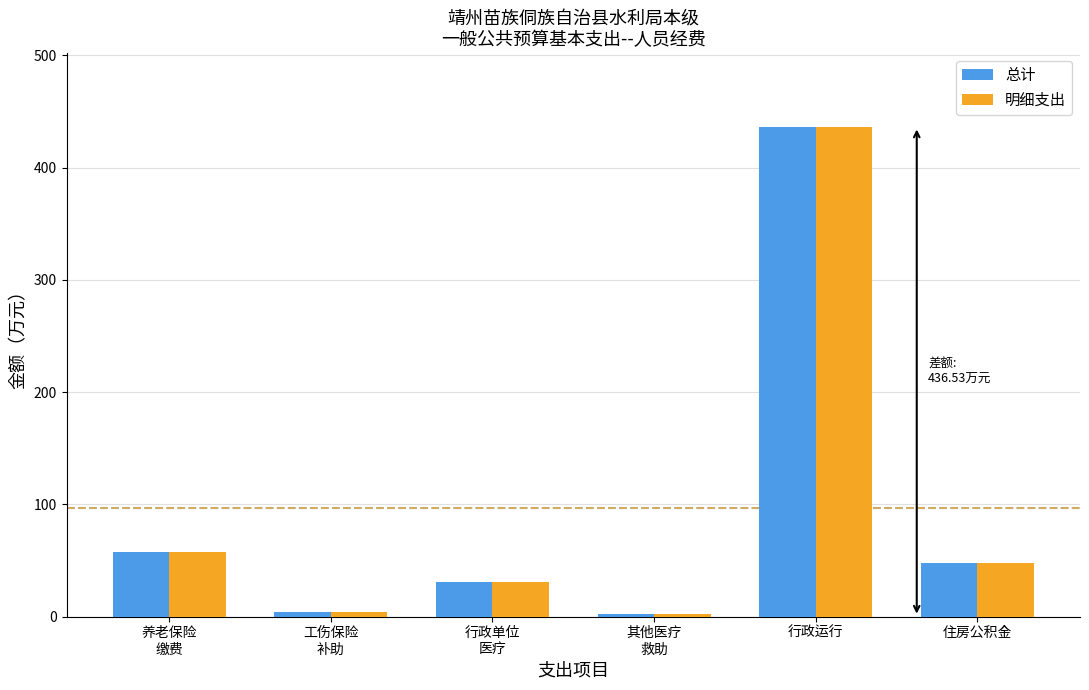

Reading left to right, transcribe all the data shown in this chart.

总计: 养老保险
缴费=57.2	工伤保险
补助=4.2	行政单位
医疗=30.4	其他医疗
救助=1.8	行政运行=436.5	住房公积金=48.0
明细支出: 养老保险
缴费=57.2	工伤保险
补助=4.2	行政单位
医疗=30.4	其他医疗
救助=1.8	行政运行=436.5	住房公积金=48.0